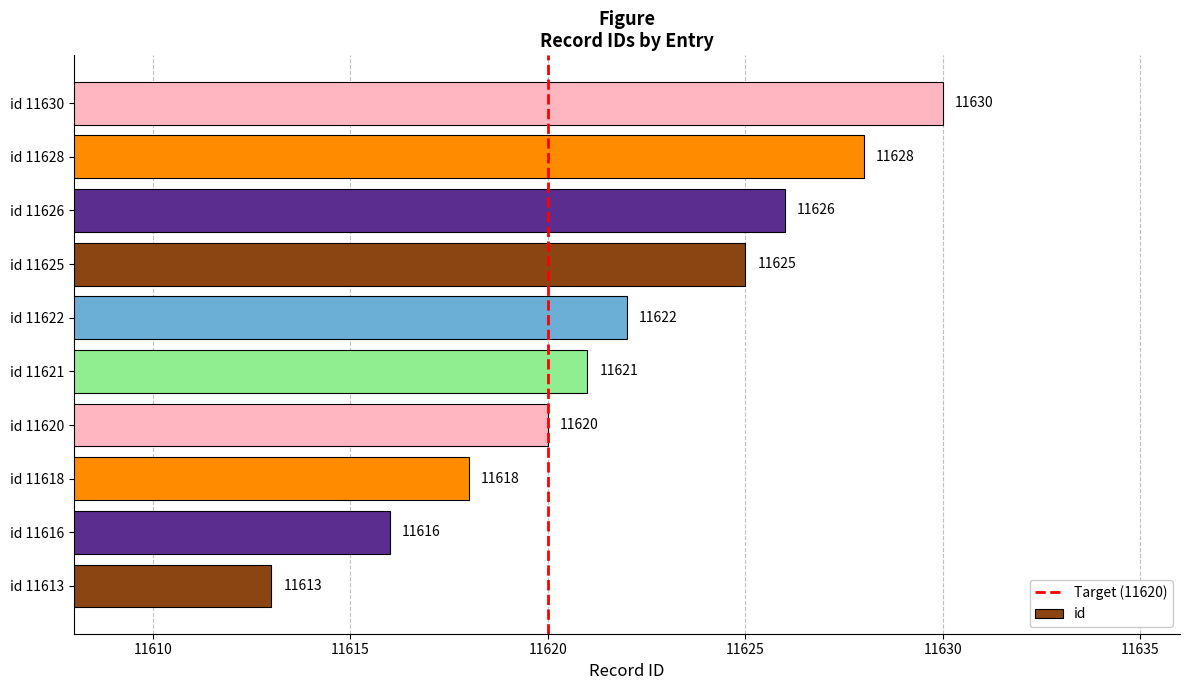

Rank the categories by value from highest to lowest.

id 11630, id 11628, id 11626, id 11625, id 11622, id 11621, id 11620, id 11618, id 11616, id 11613